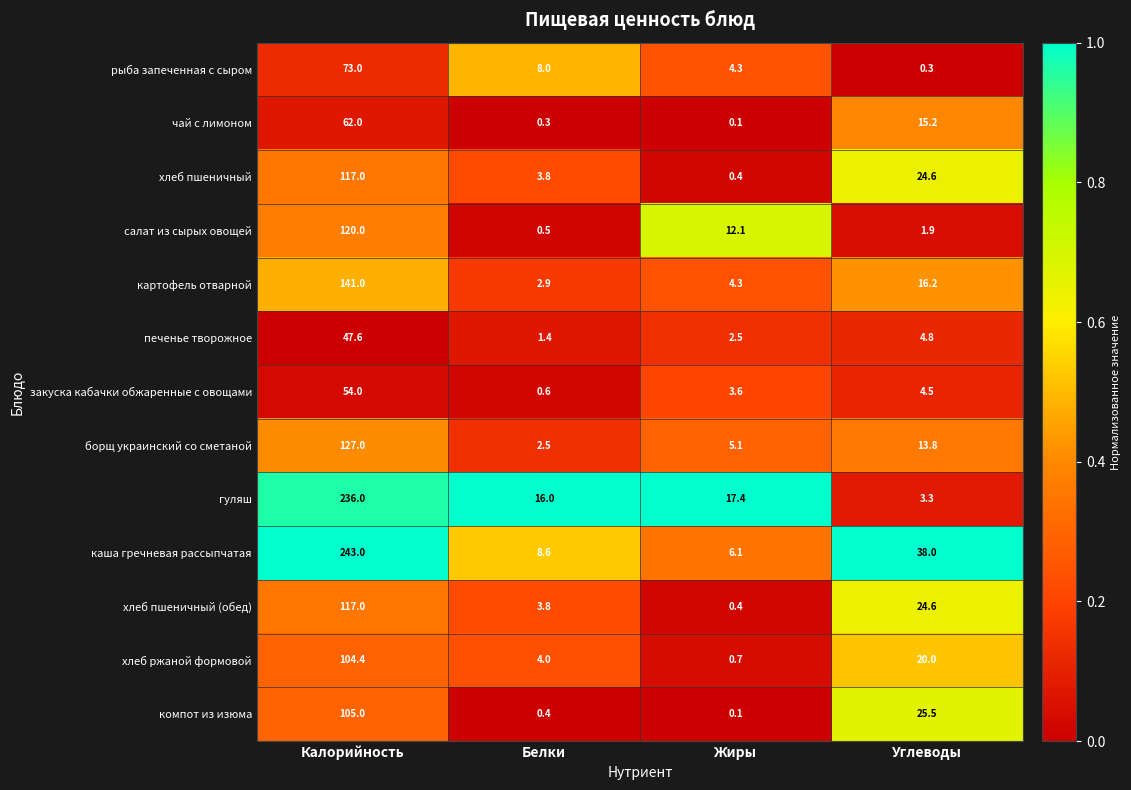

Which series has the largest total across all categories?

каша гречневая рассыпчатая